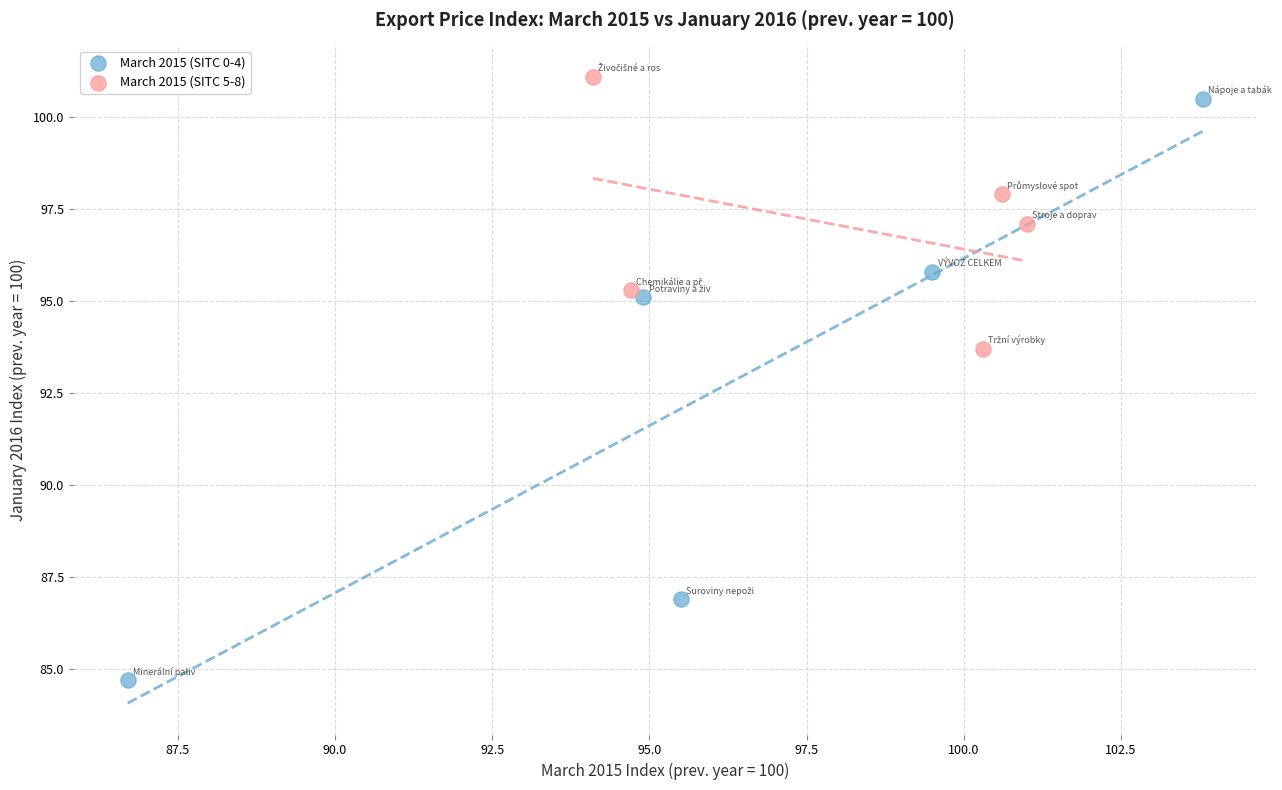

Which series has the largest Y range (max minus min)?

March 2015 (SITC 0-4)